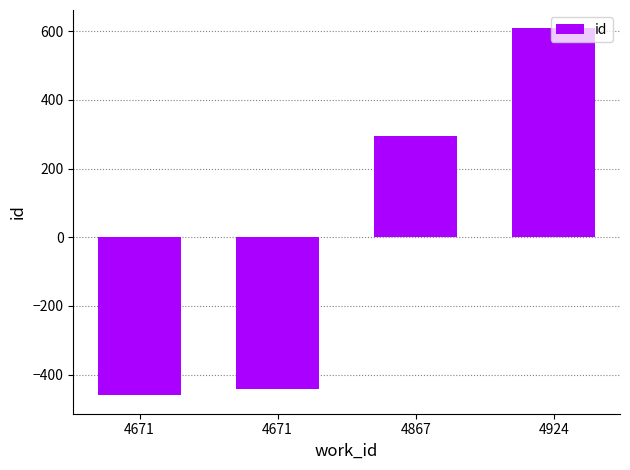

Does the chart contain any negative values?

Yes